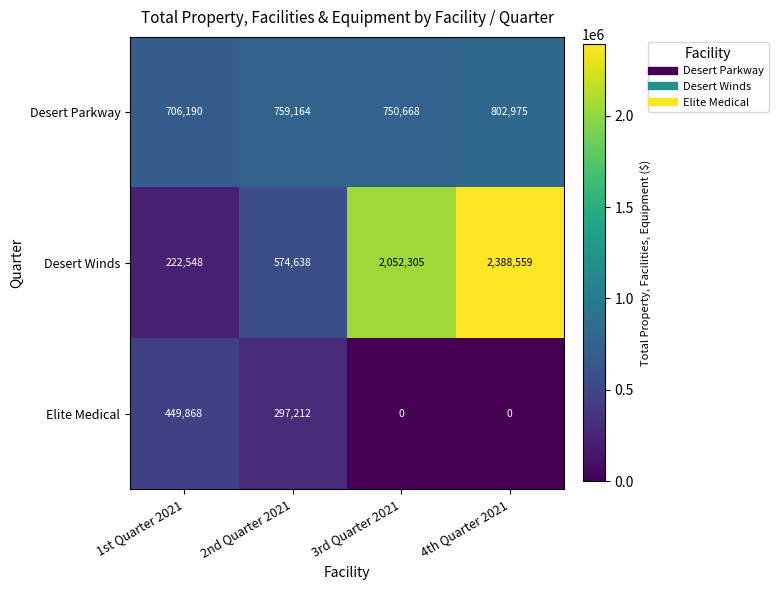

At which category is the sum across all series the highest?

4th Quarter 2021